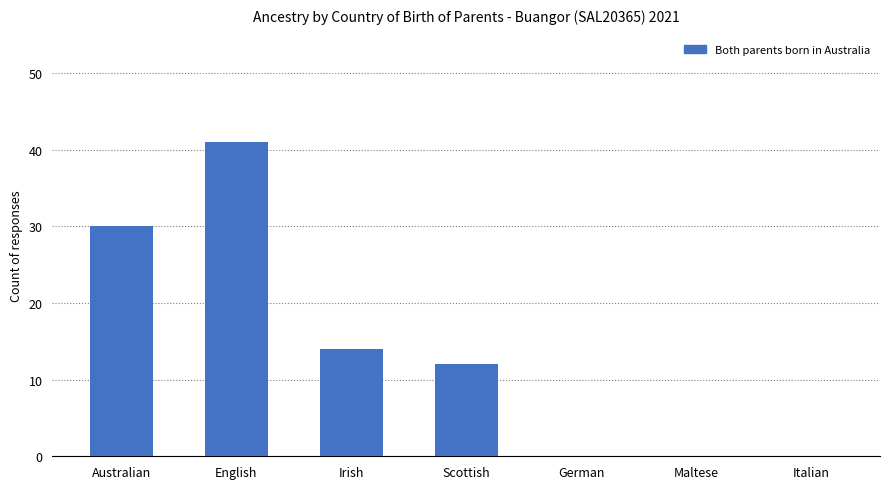

Is it true that the value at Scottish is 12?

True